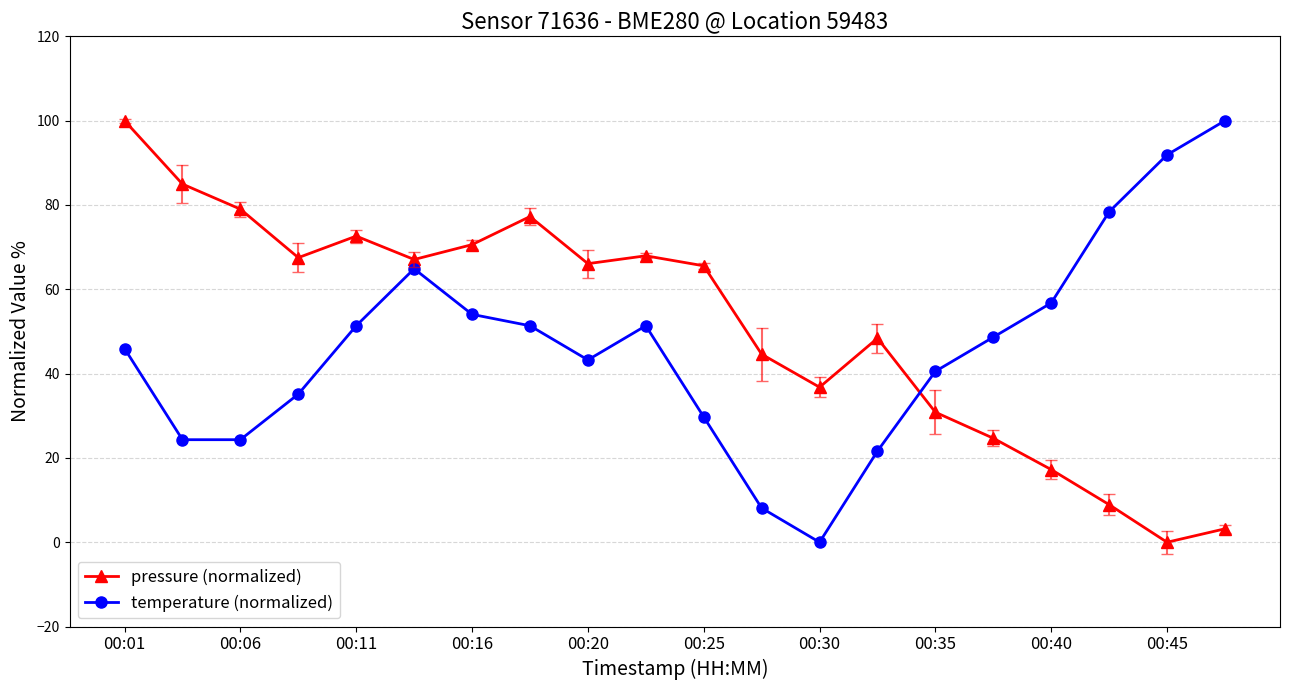

How many interior local valleys does the pressure (normalized) series have?

5